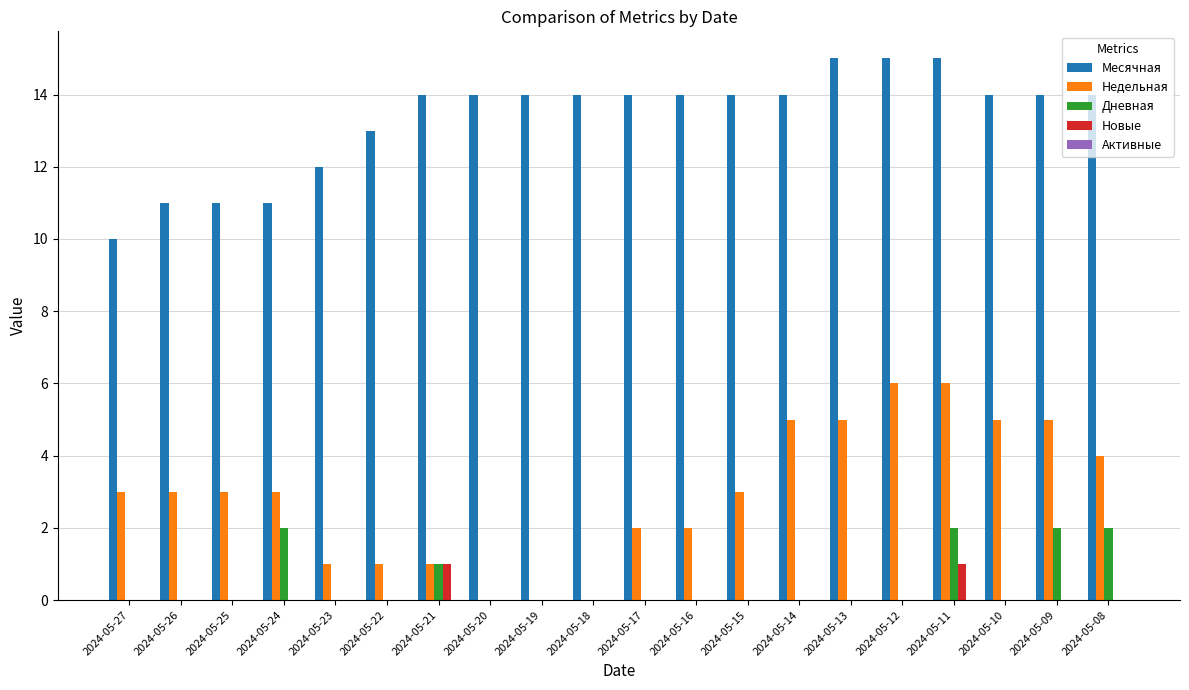

Count the number of data series in this chart.

4